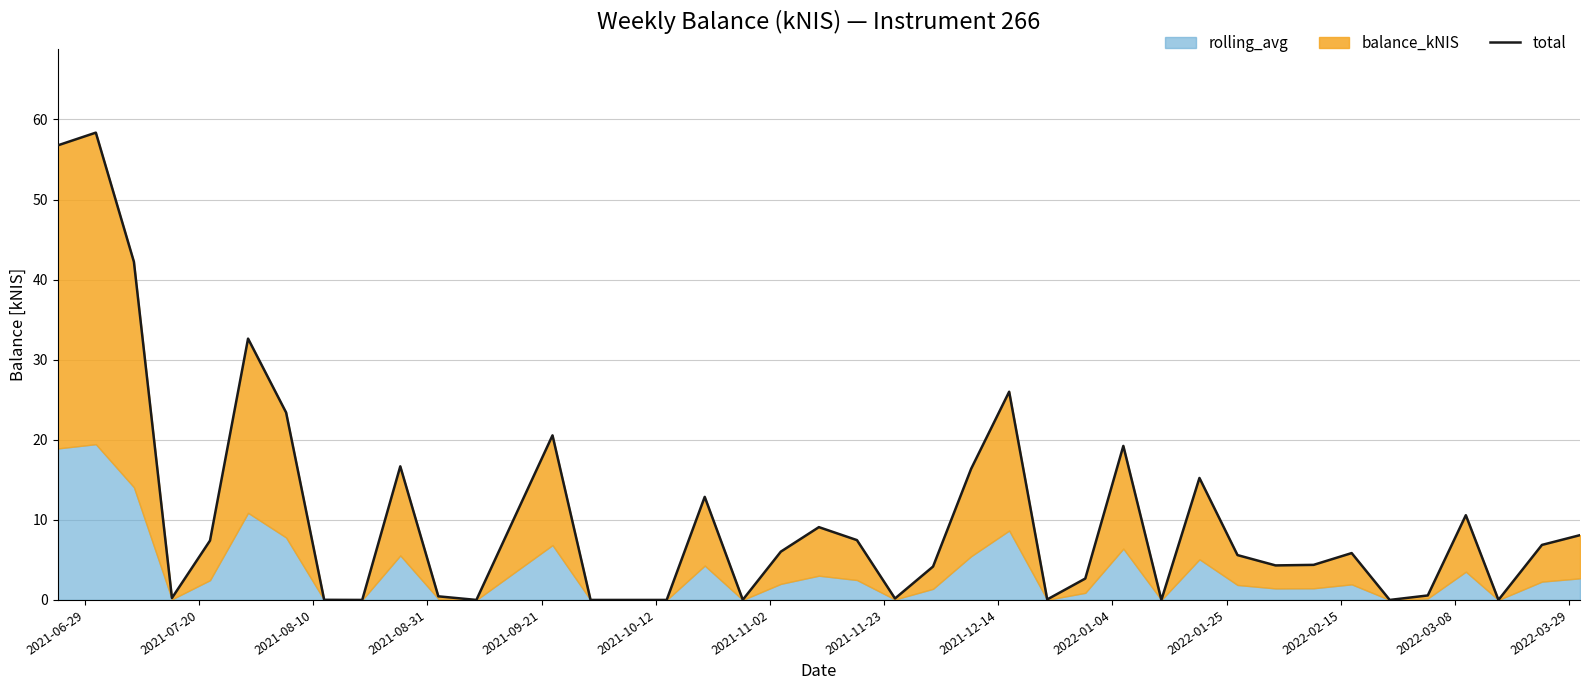

Is it true that the value at 22 is 5.9?

False